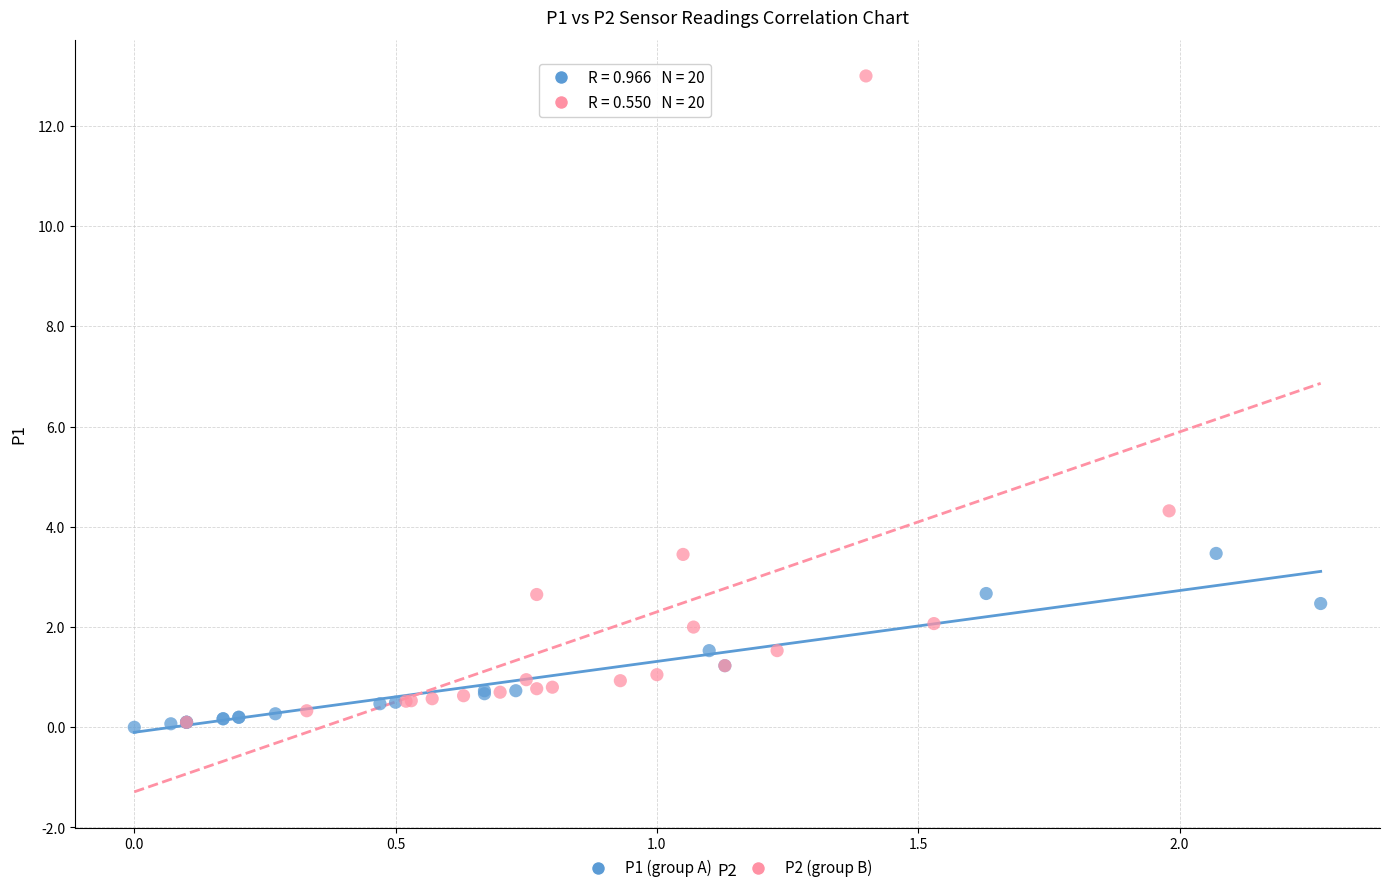

Which series contains the highest Y value?

P2 (group B)